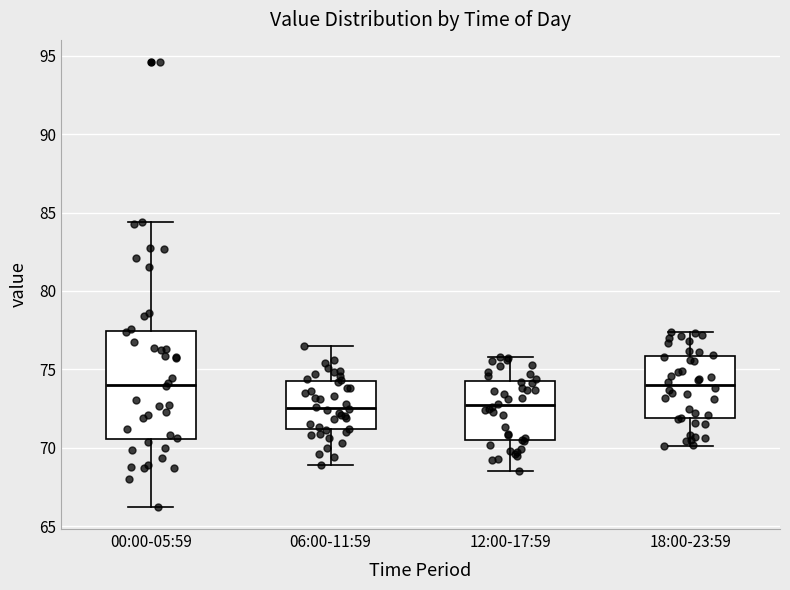

Reading left to right, read every box against the y-axis: the position of its median line, the range the box covers, and the ends of its whiskers. The values are not printed on the chart, so give them approximately, as read against the axis.

00:00-05:59: median 74.0, box 70.5 to 77.5, whiskers 66.0 to 84.5
06:00-11:59: median 72.5, box 71.0 to 74.0, whiskers 69.0 to 76.5
12:00-17:59: median 72.5, box 70.5 to 74.5, whiskers 68.5 to 76.0
18:00-23:59: median 74.0, box 72.0 to 76.0, whiskers 70.0 to 77.5